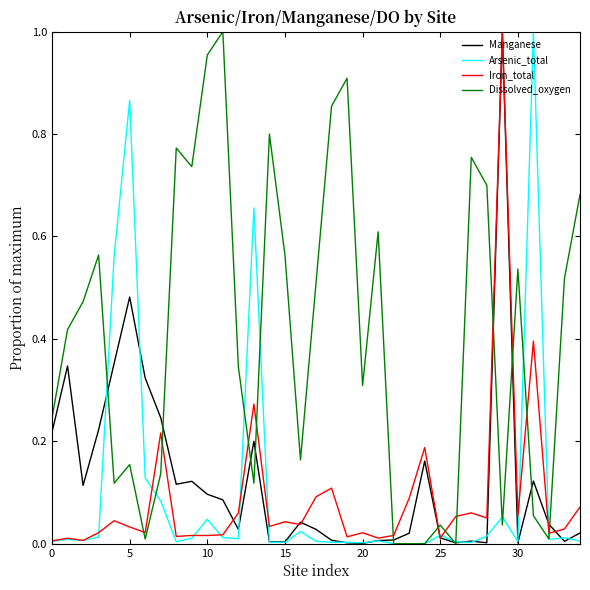

After their last crossing, which series has the higher values: Dissolved_oxygen or Iron_total?

Dissolved_oxygen